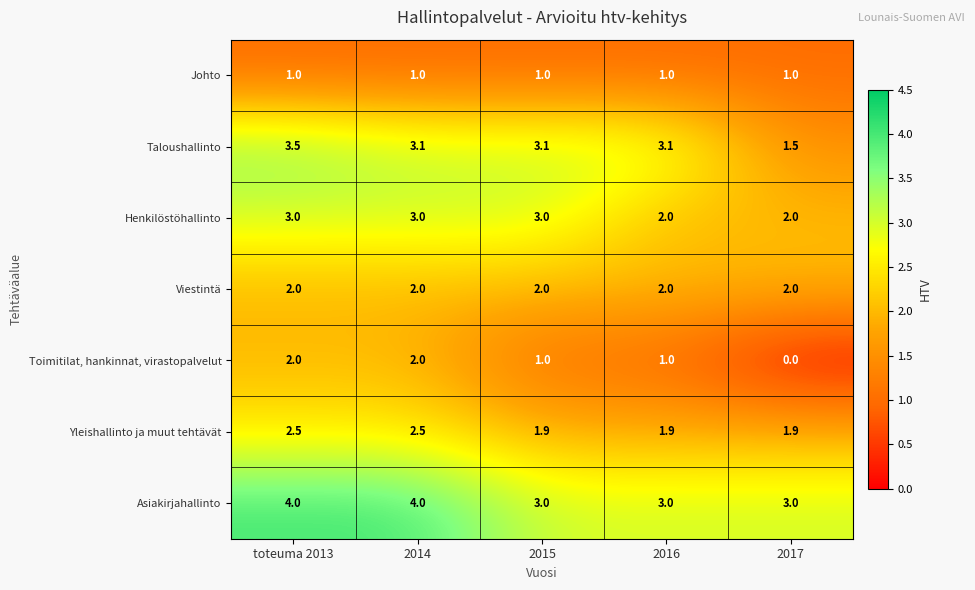

What is the sum of all Toimitilat, hankinnat, virastopalvelut values?

6.0